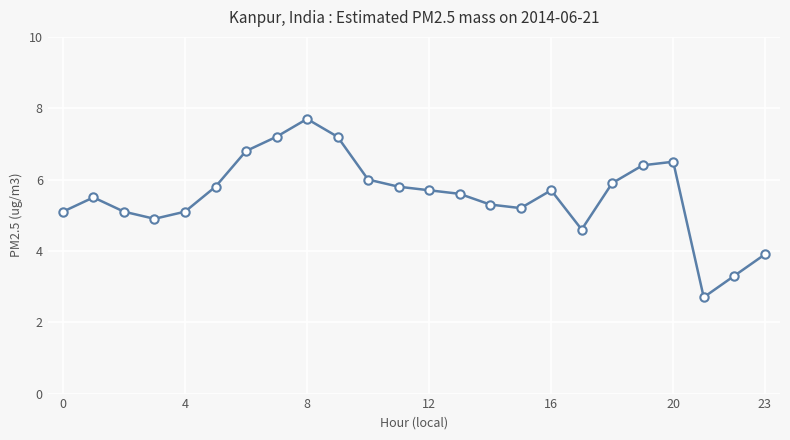

What is the value of the 15th point from the left?

5.3